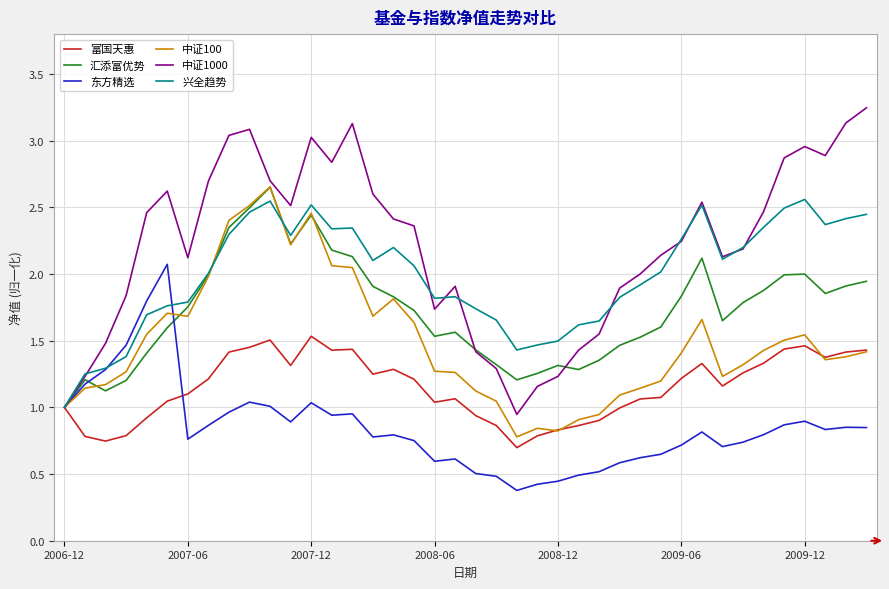

Which series has the largest range (max minus min)?

中证1000